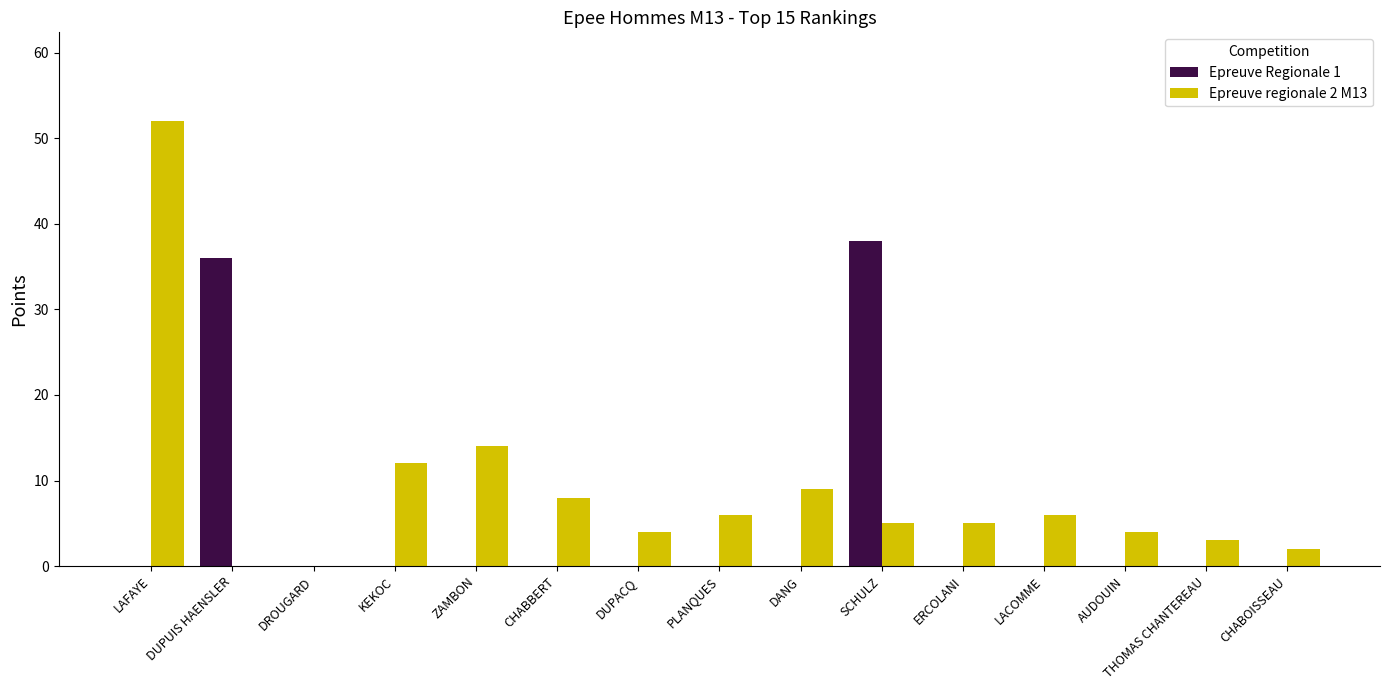

Between LAFAYE and ZAMBON, which series saw the biggest shift?

Epreuve regionale 2 M13